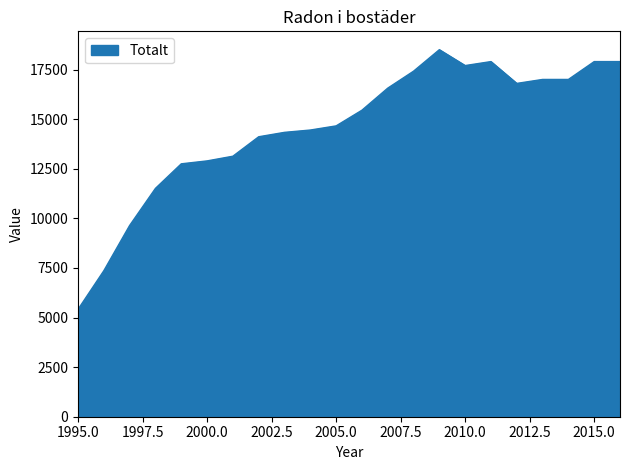

What is the greatest value displayed?

18500